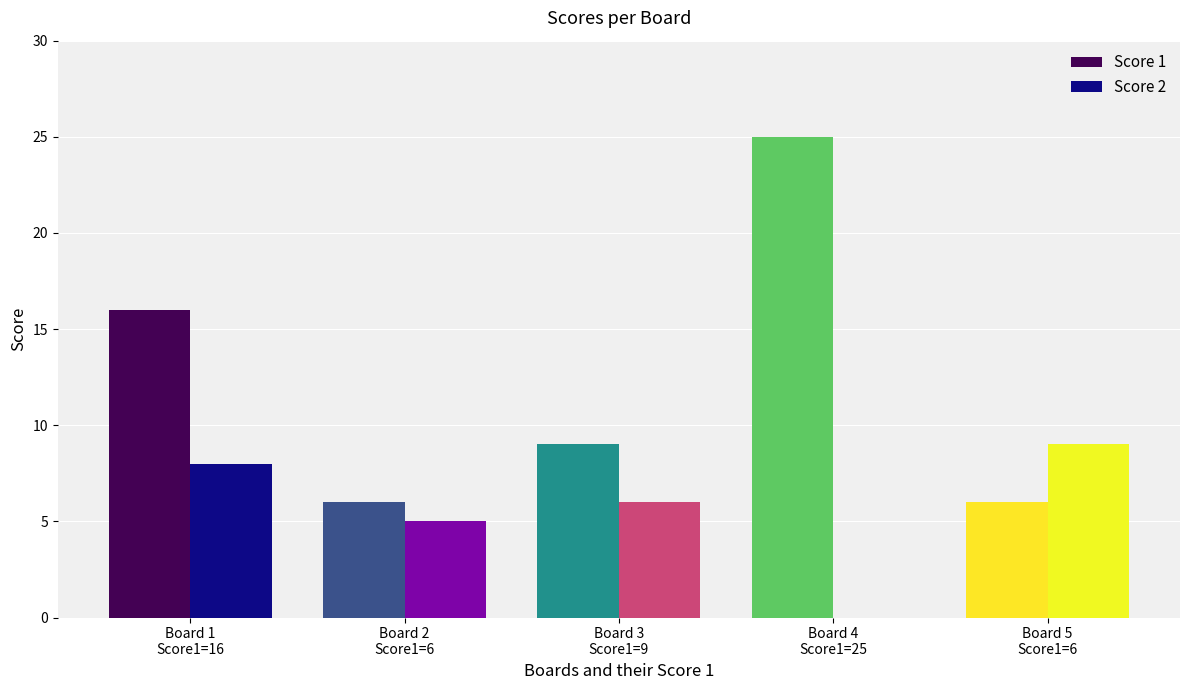

Which series has the largest total across all categories?

Score 1